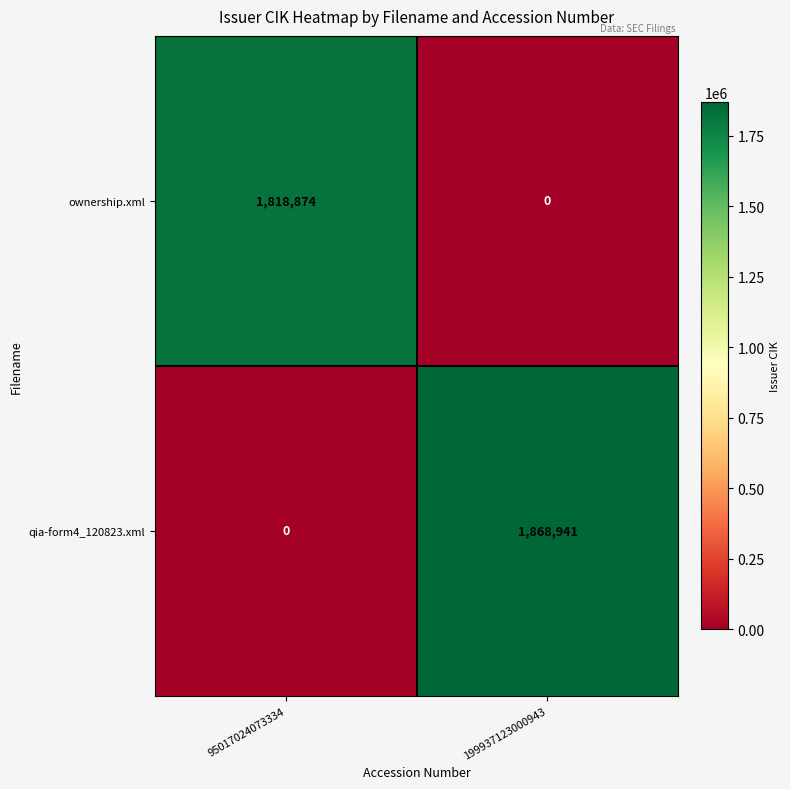

Reading right to left, extract all data points from this chart.

ownership.xml: 199937123000943=0	95017024073334=1818874
qia-form4_120823.xml: 199937123000943=1868941	95017024073334=0